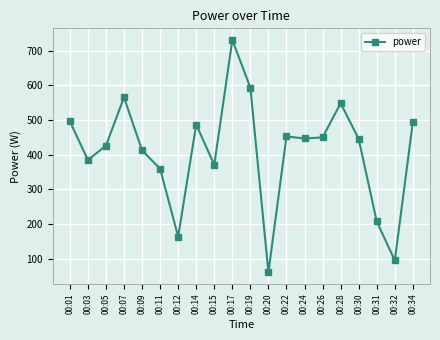

True or false: there are more than 1 points higher than both neighbors.

True